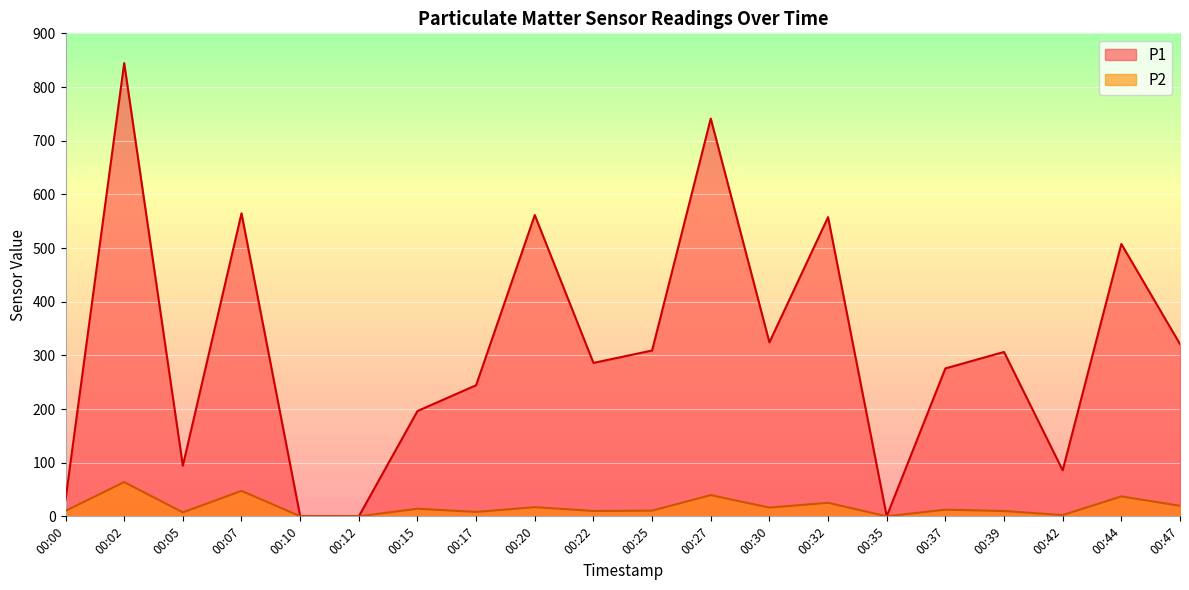

At which category does P1 reach its first local valley?

00:05